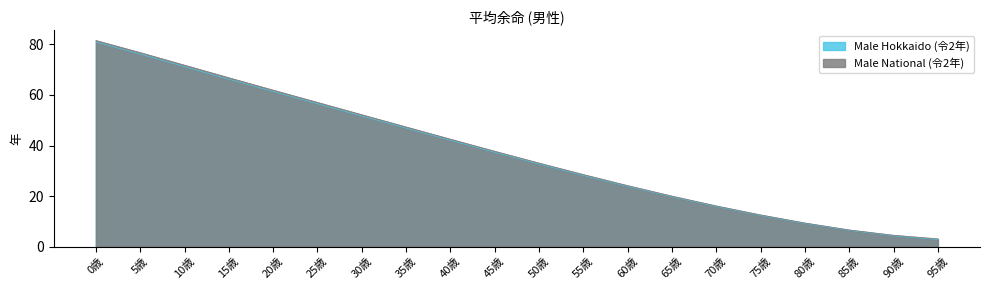

The Male National (令2年) series shows 3.4 at 80歳. True or false?

False